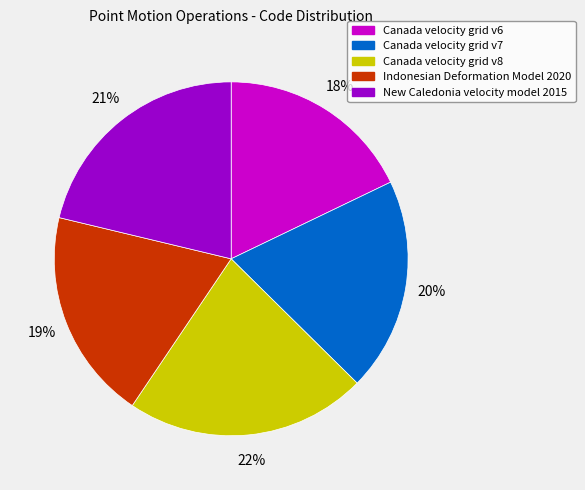

To the nearest percent, what is the average slice percentage?

20%